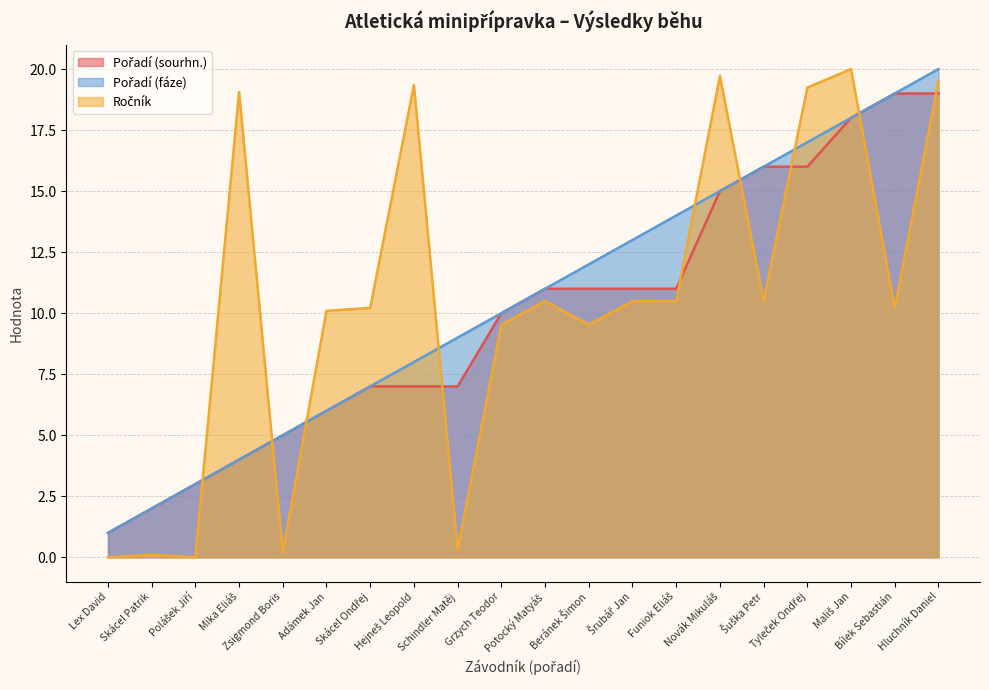

True or false: Pořadí (sourhn.) has more than 1 interior local peaks.

False